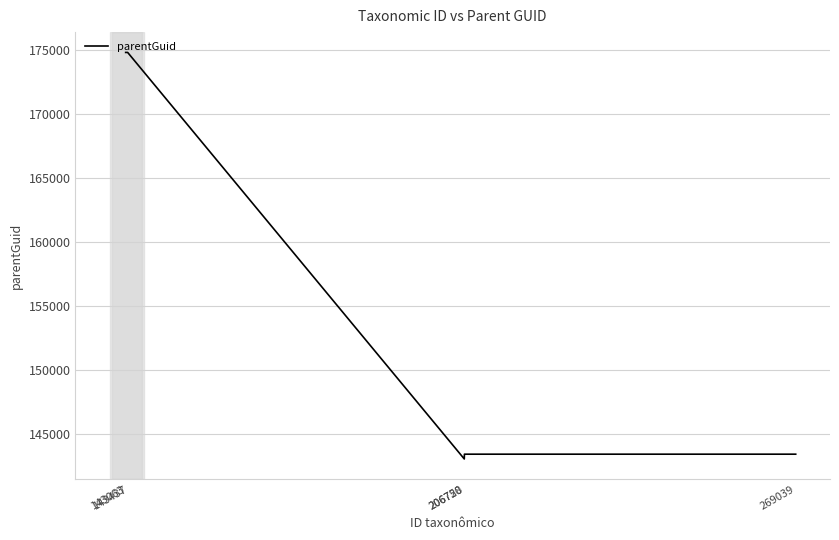

How many lines are shown in the chart?

1